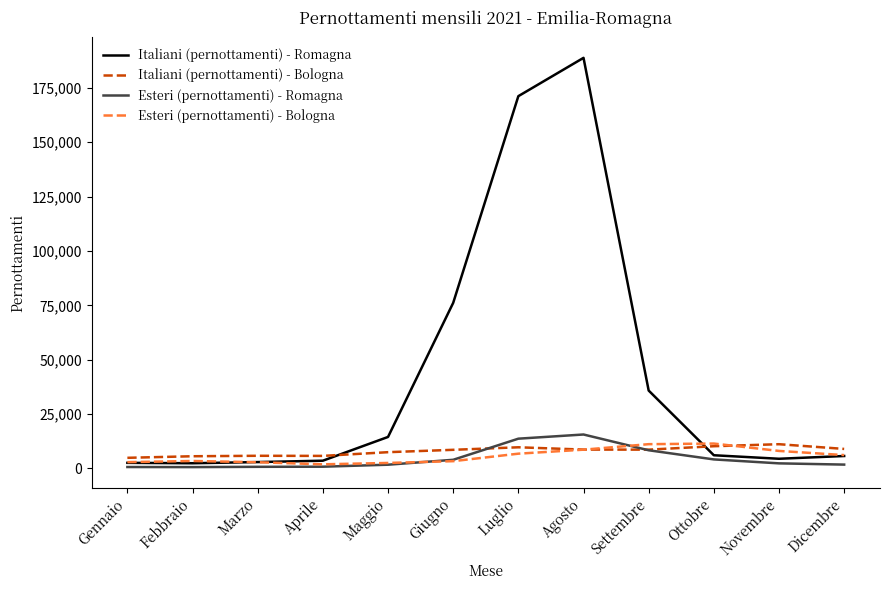

At which category is the sum across all series the highest?

Agosto